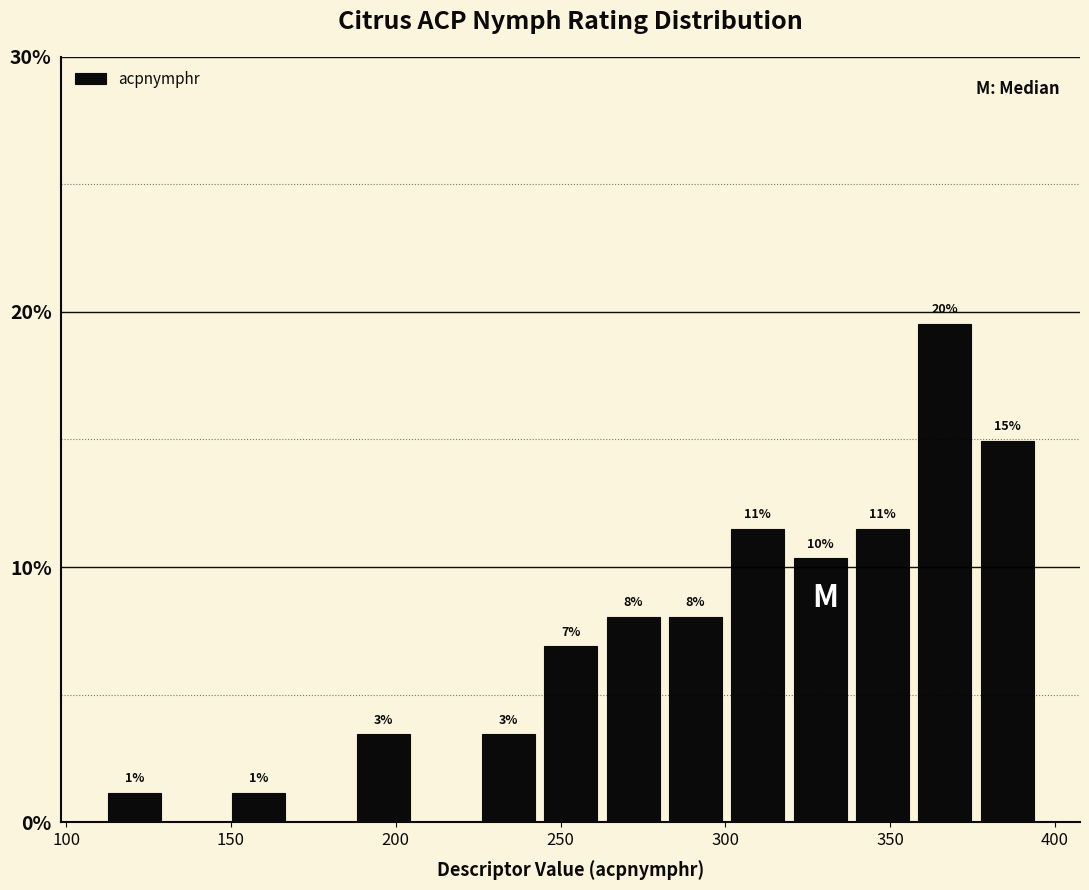

Read against the x-axis, roughly where is the centre of the tallest bar?

365